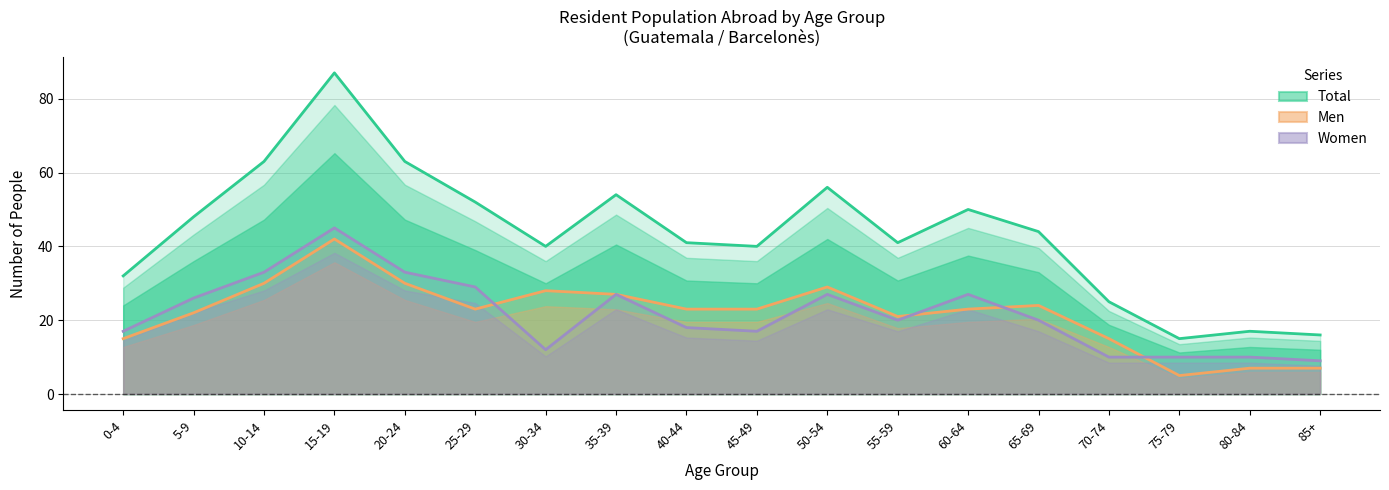

How many lines are shown in the chart?

3